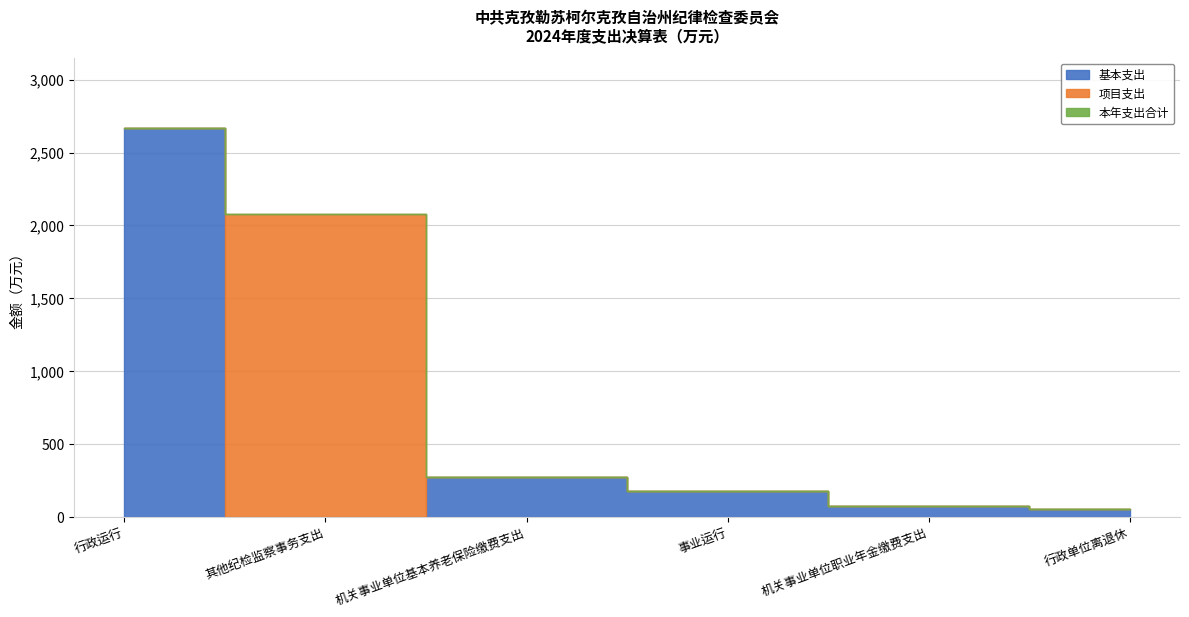

True or false: 基本支出 has a value of 71.8 at 行政单位离退休.

False